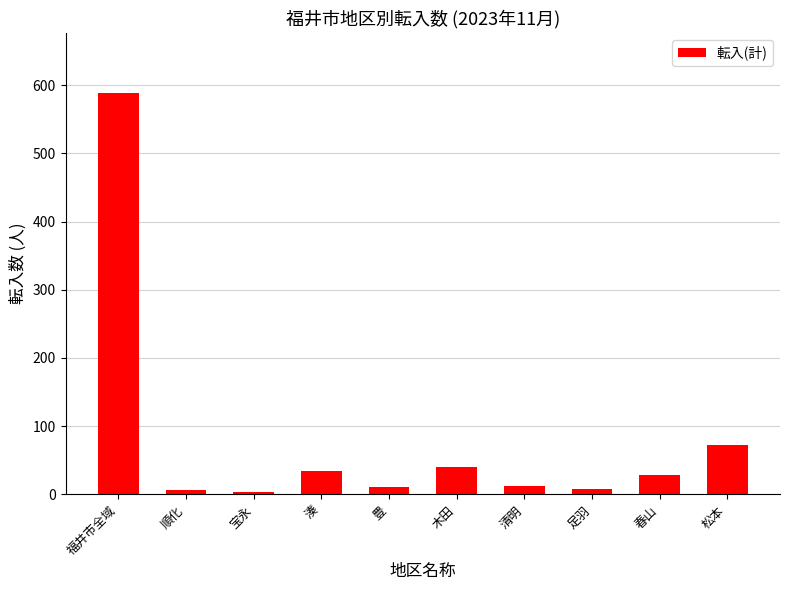

What is the label of the 7th bar from the right?

湊